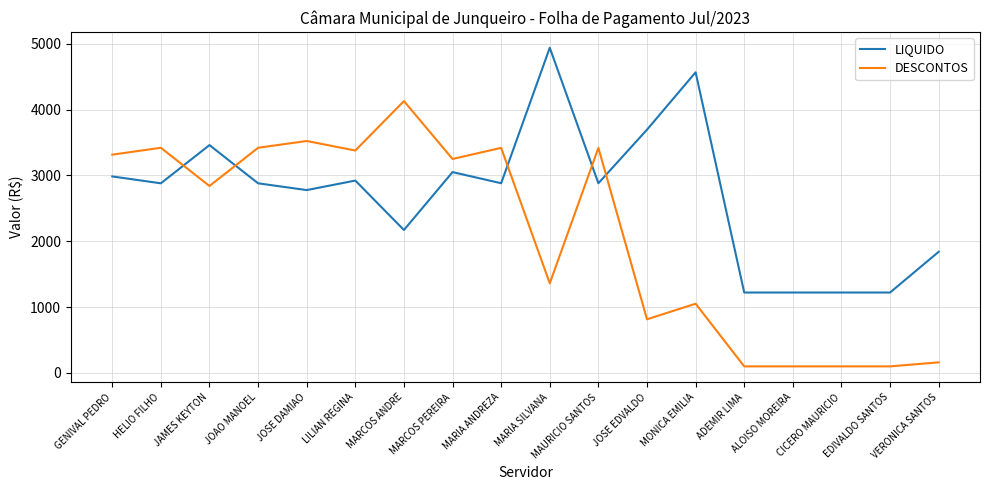

What value does the DESCONTOS series have at EDIVALDO SANTOS?

99.0